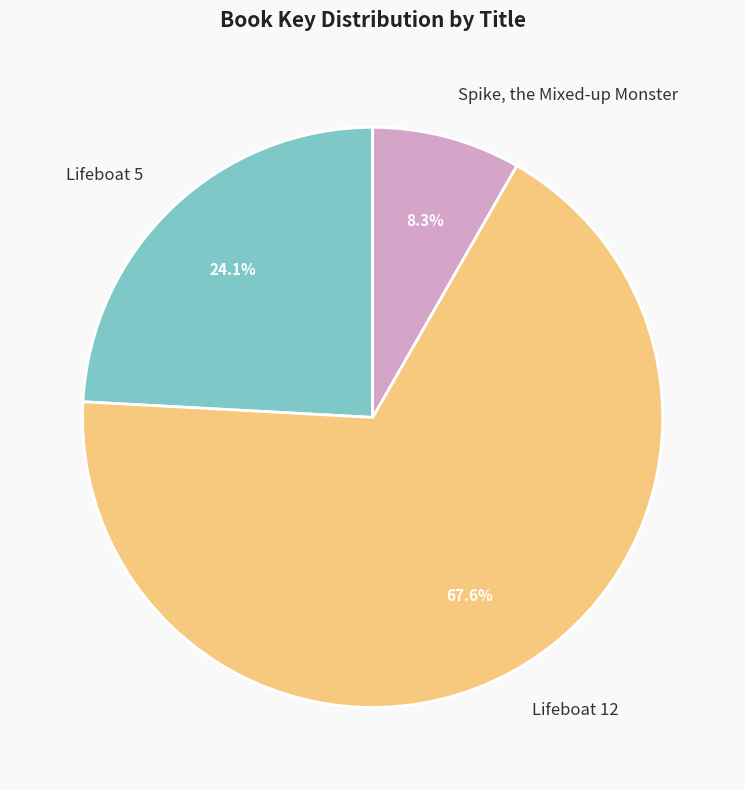

The Lifeboat 12 slice represents 55% of the pie. True or false?

False